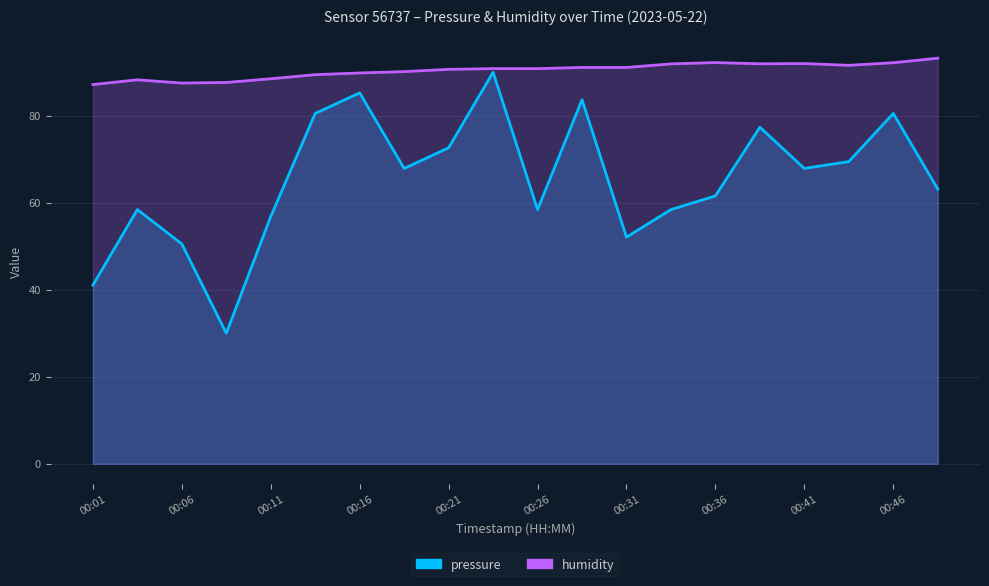

What is the sum of all humidity values?

1807.9